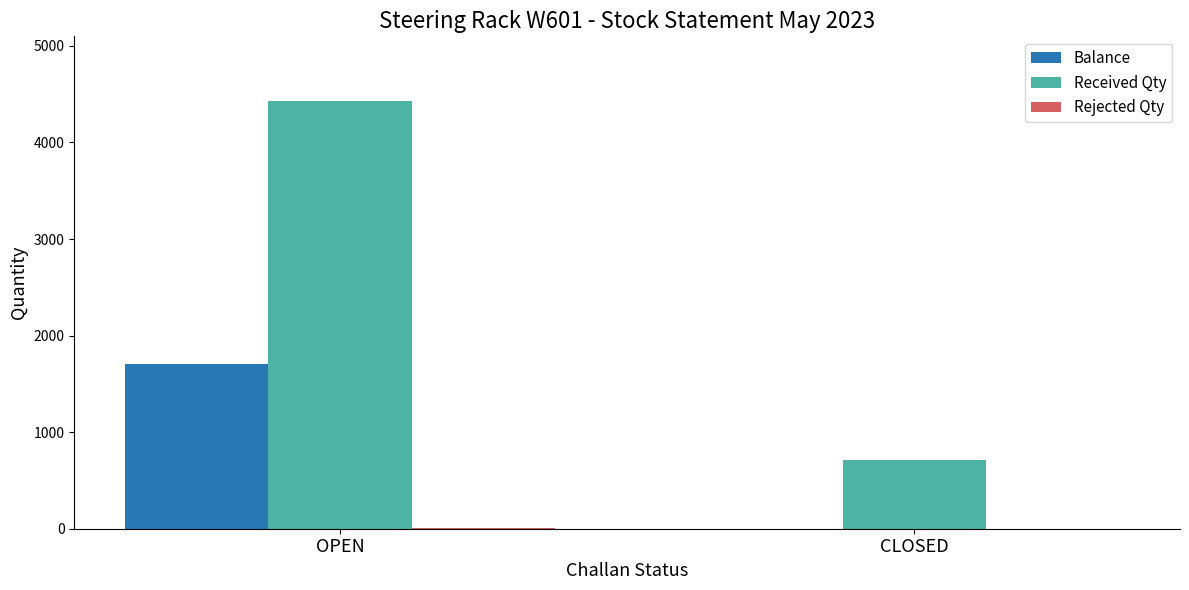

True or false: Received Qty has a value of 708 at CLOSED.

True